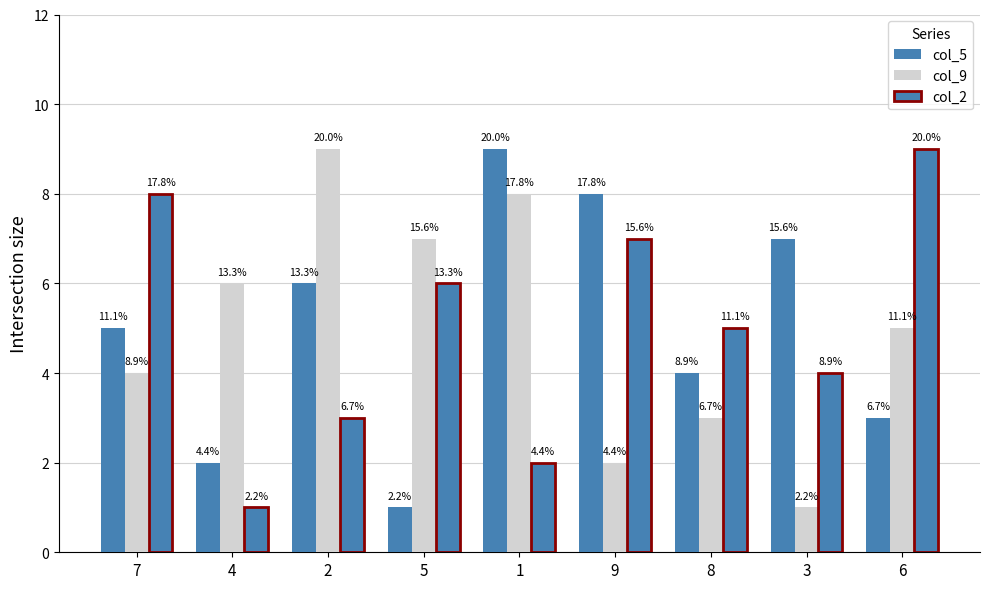

Are the bars horizontal?

No